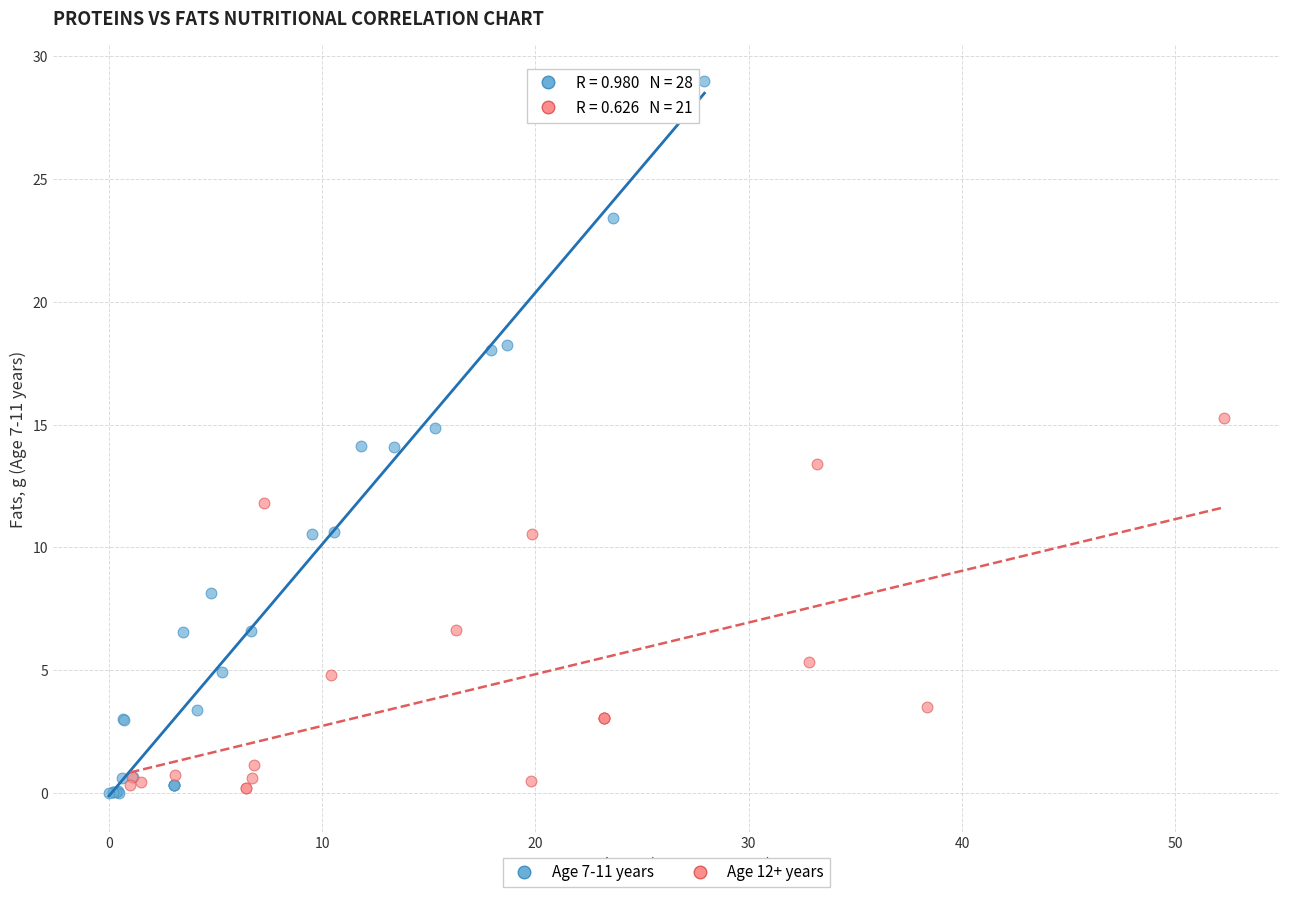

Which series reaches the maximum Y coordinate?

Age 7-11 years